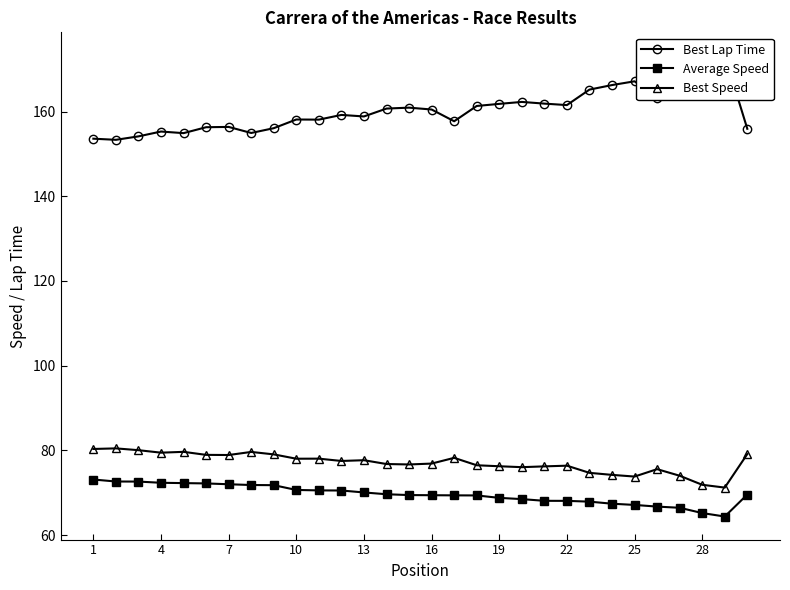

How many lines are shown in the chart?

3